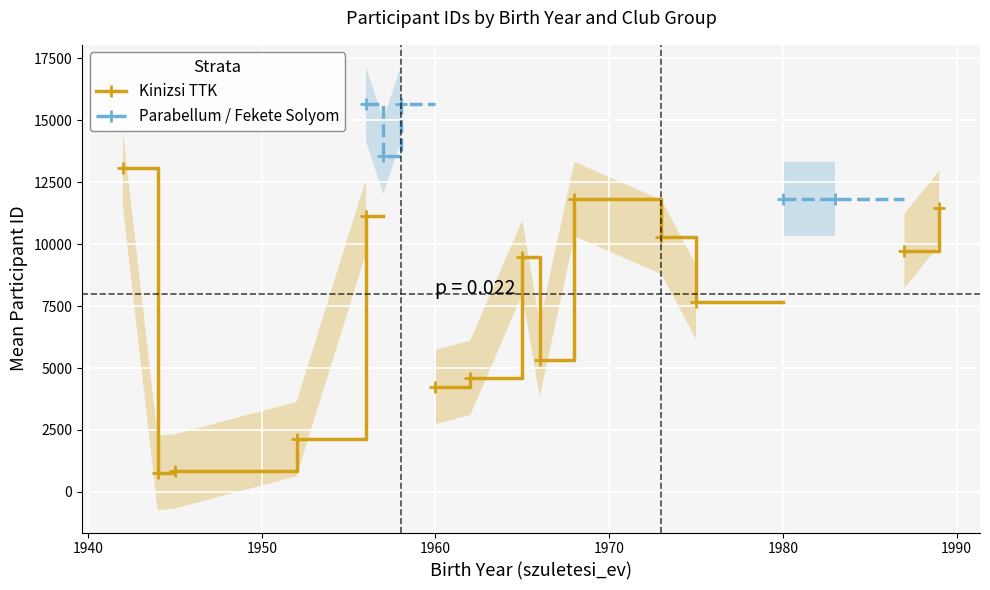

At how many categories does at least one series exceed 12073?

4